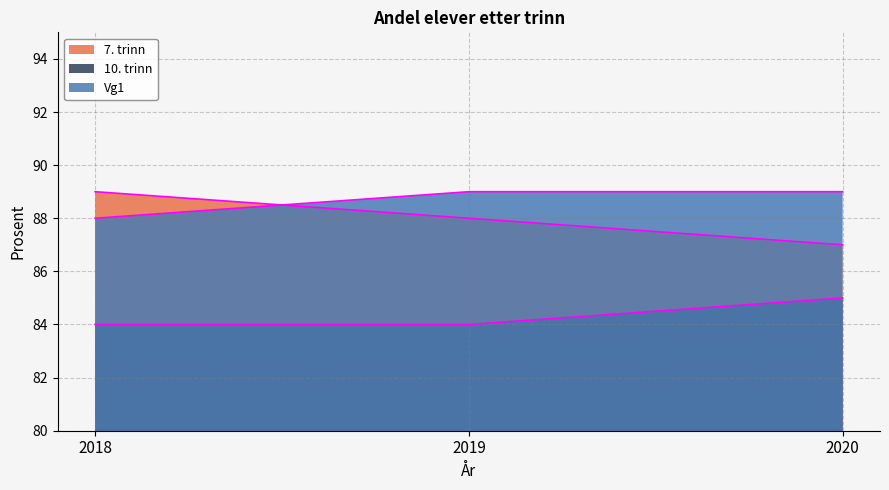

How many distinct data groups are displayed?

3